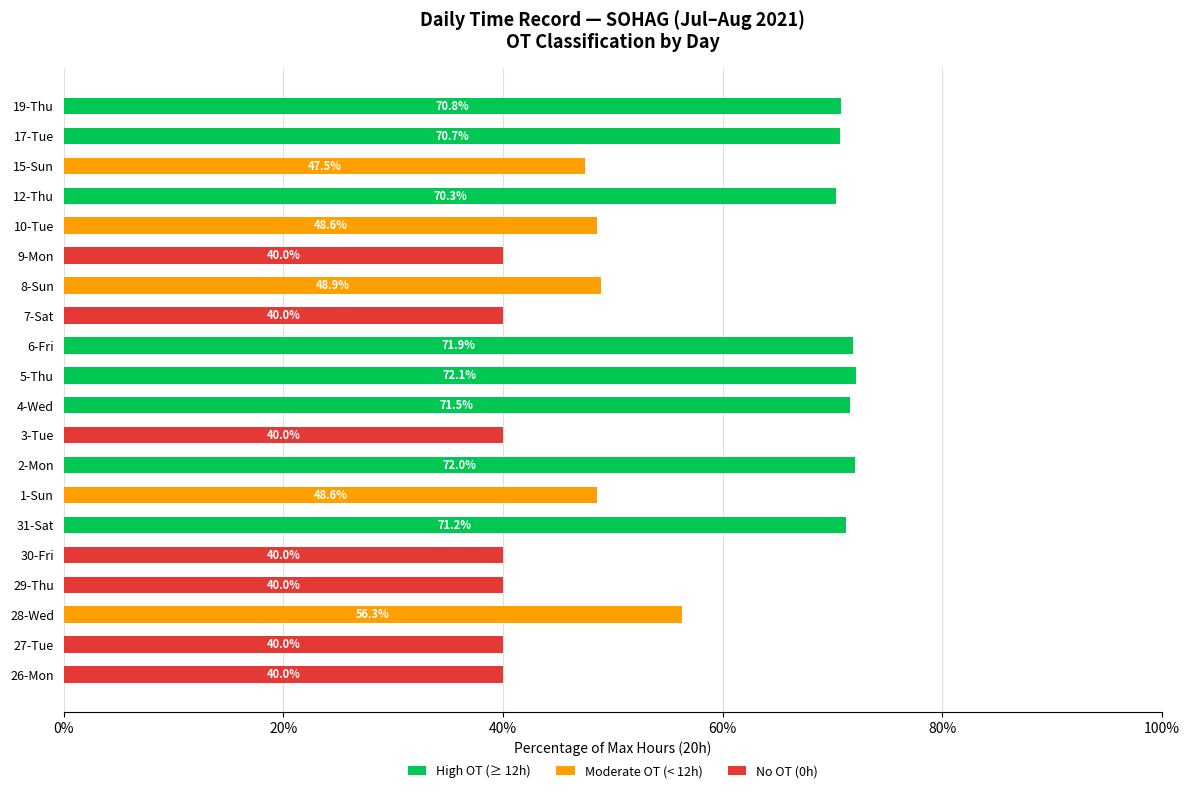

Is it true that High OT (≥ 12h) equals 121.7 at 2-Mon?

False